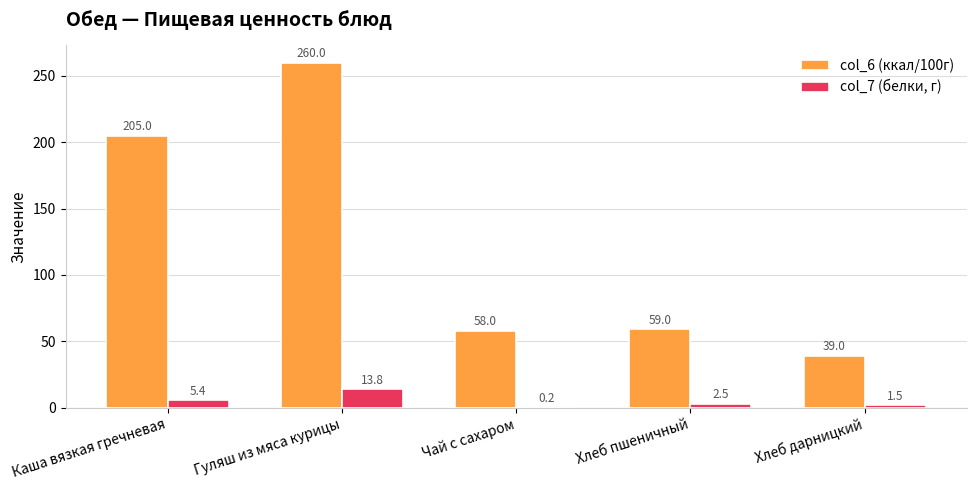

Where is col_7 (белки, г) nearest to the value 7?

Каша вязкая гречневая